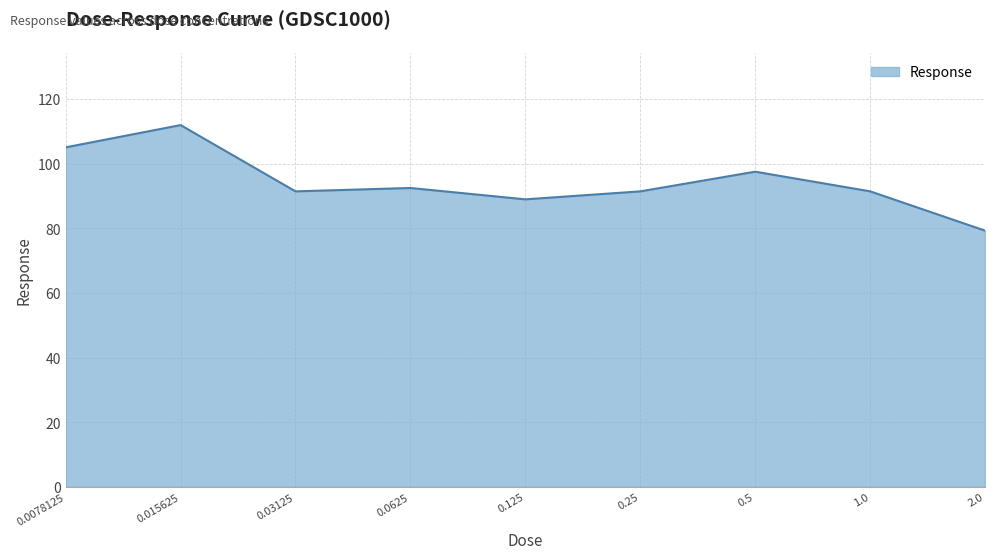

What is the smallest value displayed?

79.3